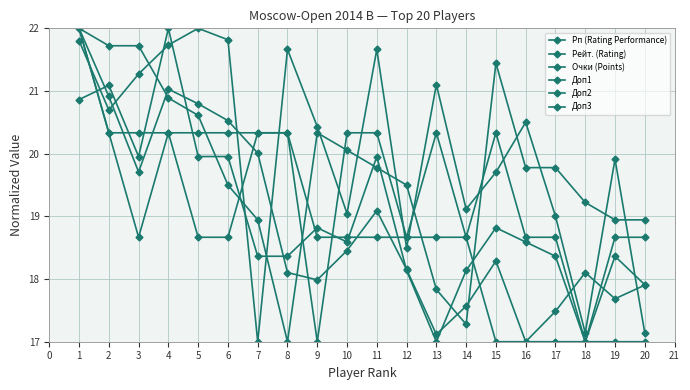

What is the value of the Очки (Points) point at the 7th from the left?

20.3